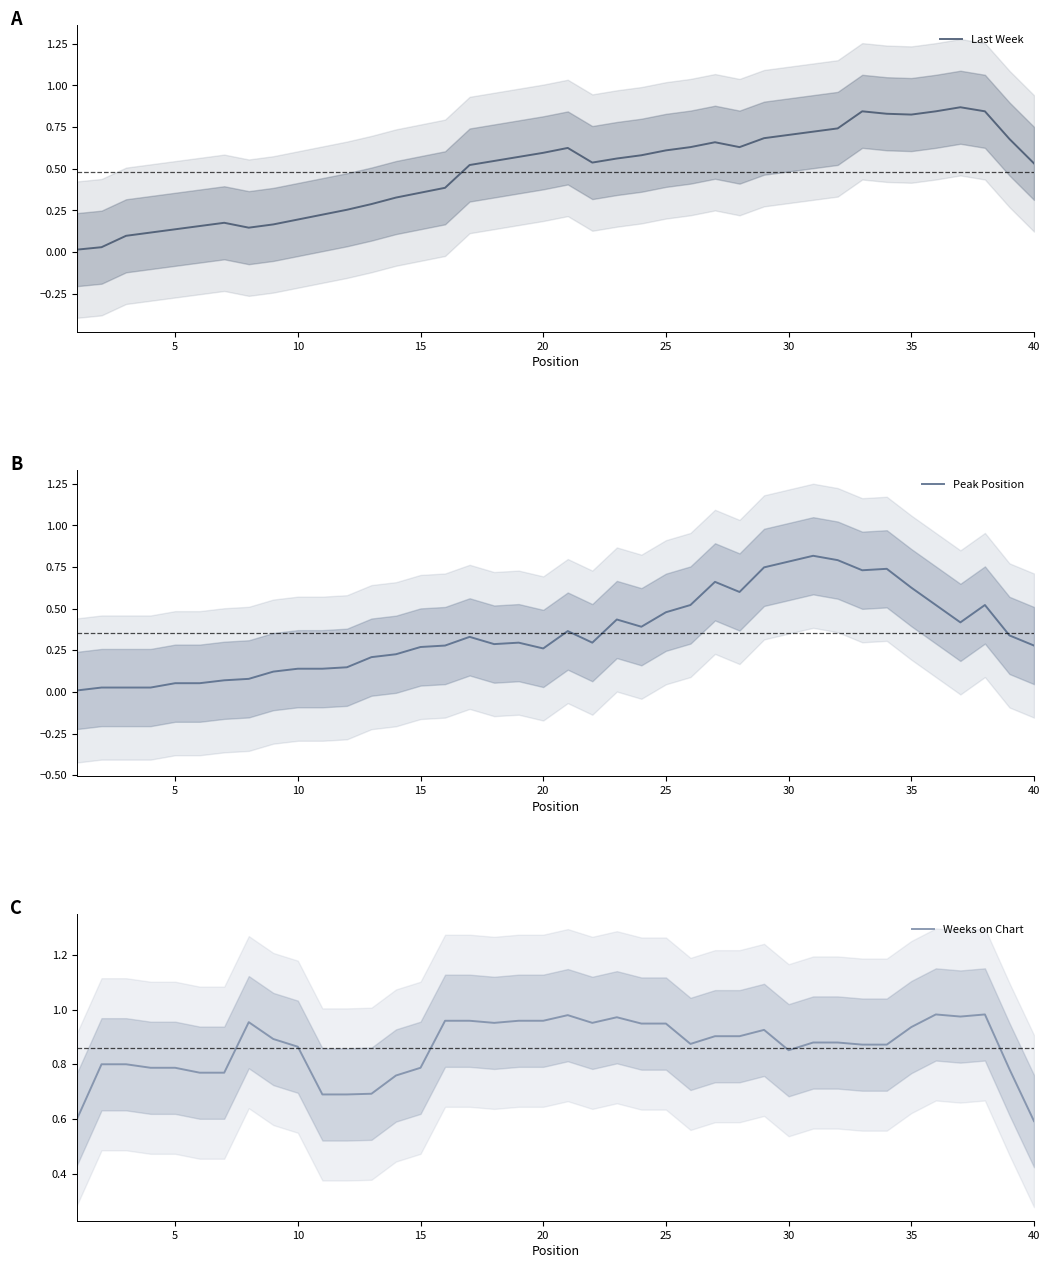

The Last Week series shows 0.6 at 20. True or false?

True